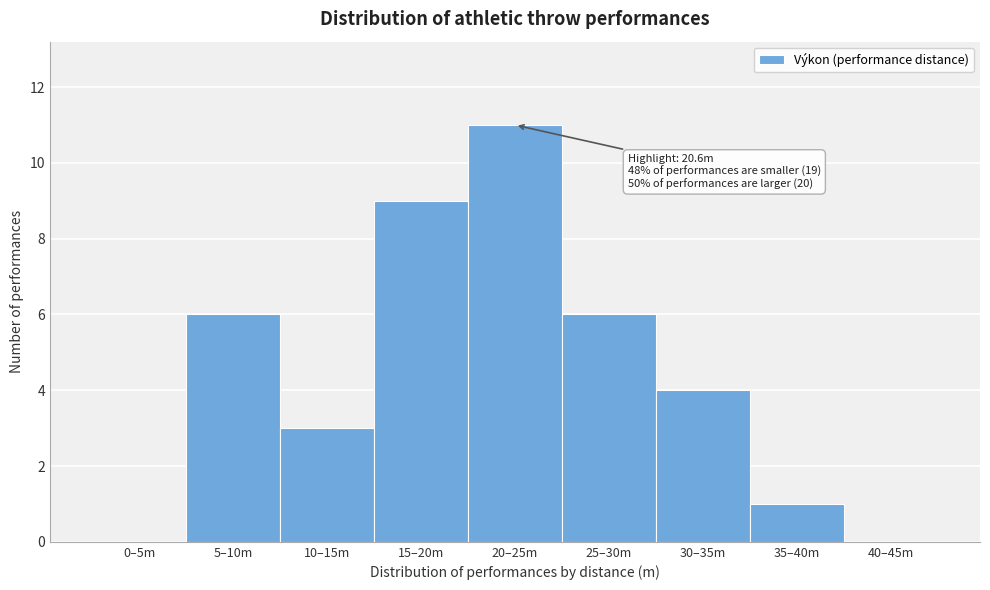

Reading left to right, transcribe all the data shown in this chart.

0–5m=0	5–10m=6	10–15m=3	15–20m=9	20–25m=11	25–30m=6	30–35m=4	35–40m=1	40–45m=0